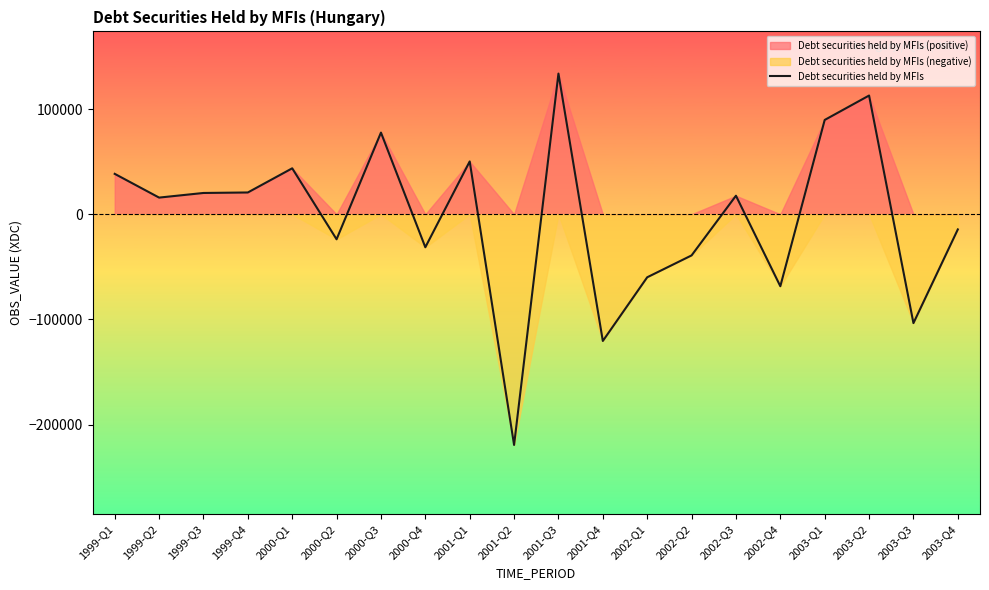

At which category does the chart reach its peak across all series?

2001-Q3